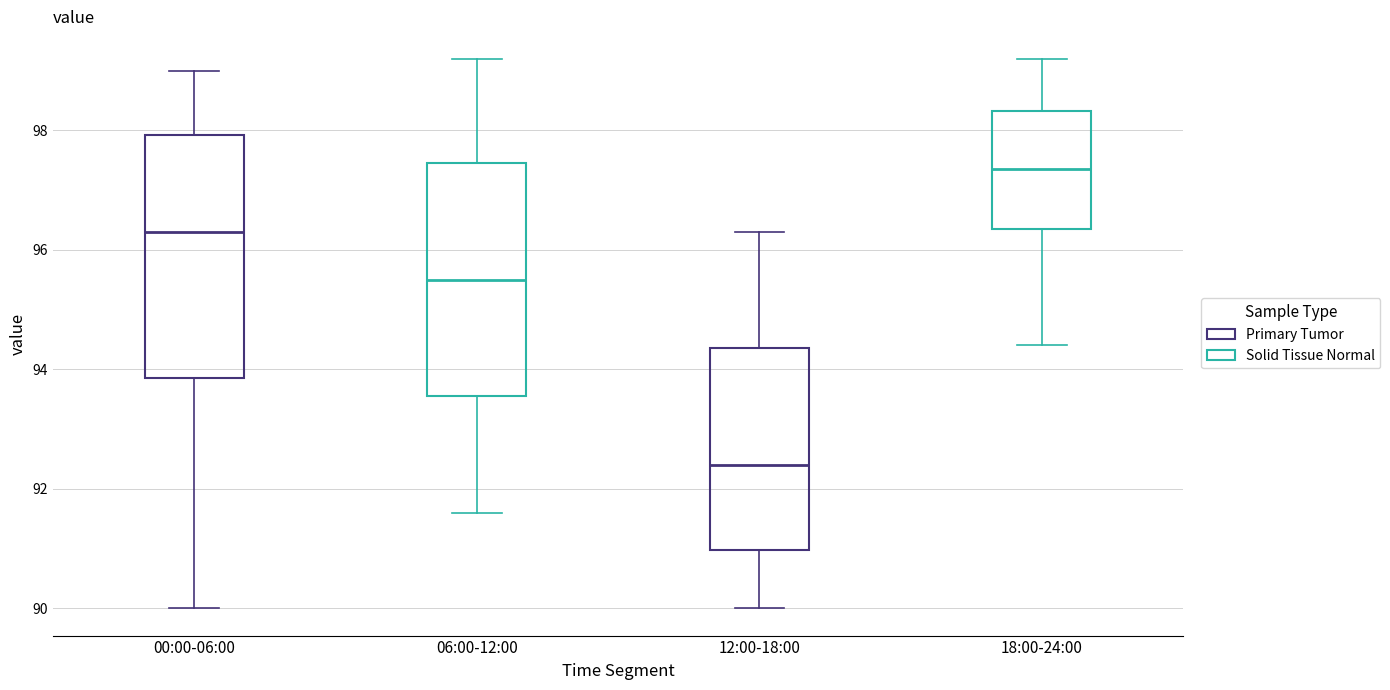

Reading left to right, transcribe this box plot: for each box, give where its median line is, the range the box spans, and where its two whiskers end, as read against the y-axis. The values are not printed on the chart, so give them approximately, as read against the axis.

00:00-06:00: median 96.4, box 93.8 to 98.0, whiskers 90.0 to 99.0
06:00-12:00: median 95.6, box 93.6 to 97.4, whiskers 91.6 to 99.2
12:00-18:00: median 92.4, box 91.0 to 94.4, whiskers 90.0 to 96.4
18:00-24:00: median 97.4, box 96.4 to 98.4, whiskers 94.4 to 99.2